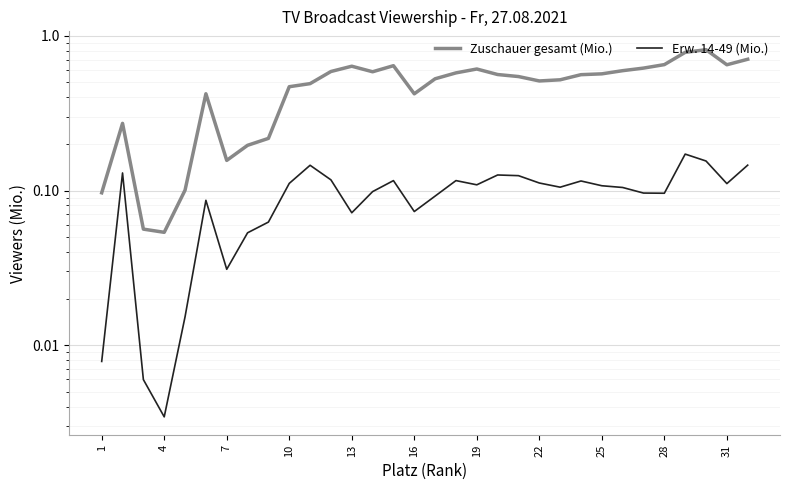

Read the Erw. 14-49 (Mio.) value at 22.

0.1